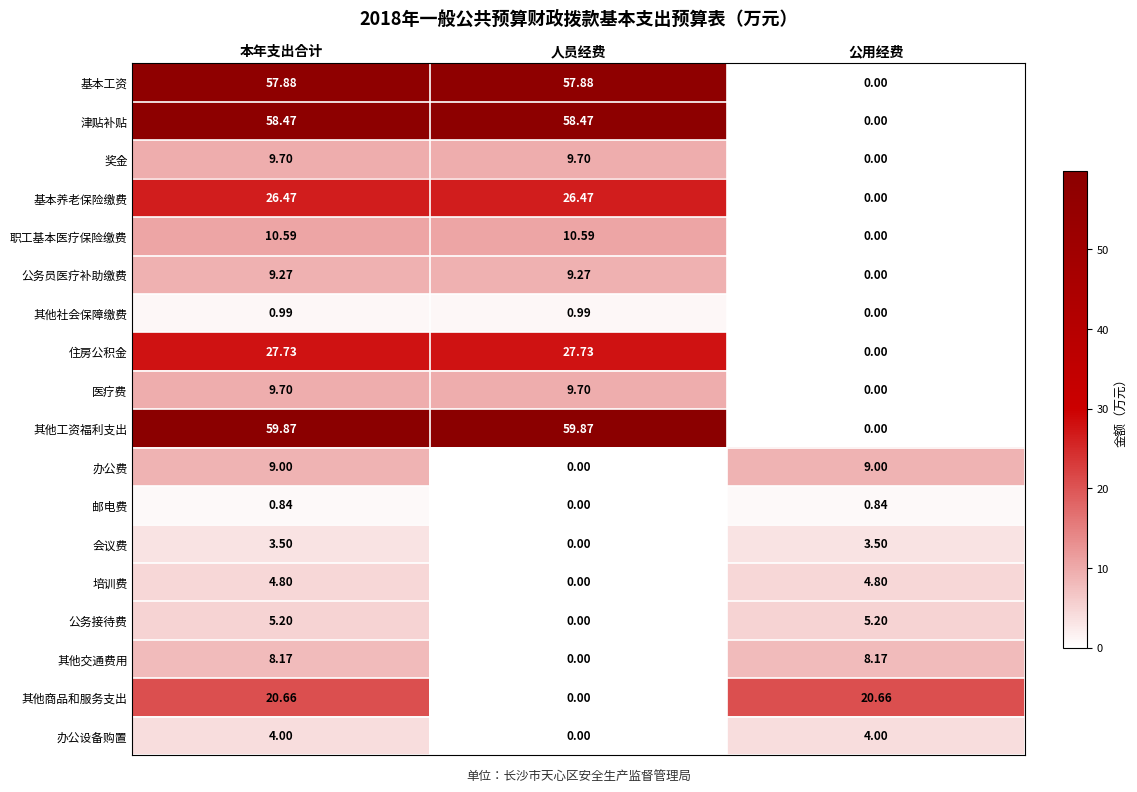

Where is 公务接待费 nearest to the value 2?

人员经费